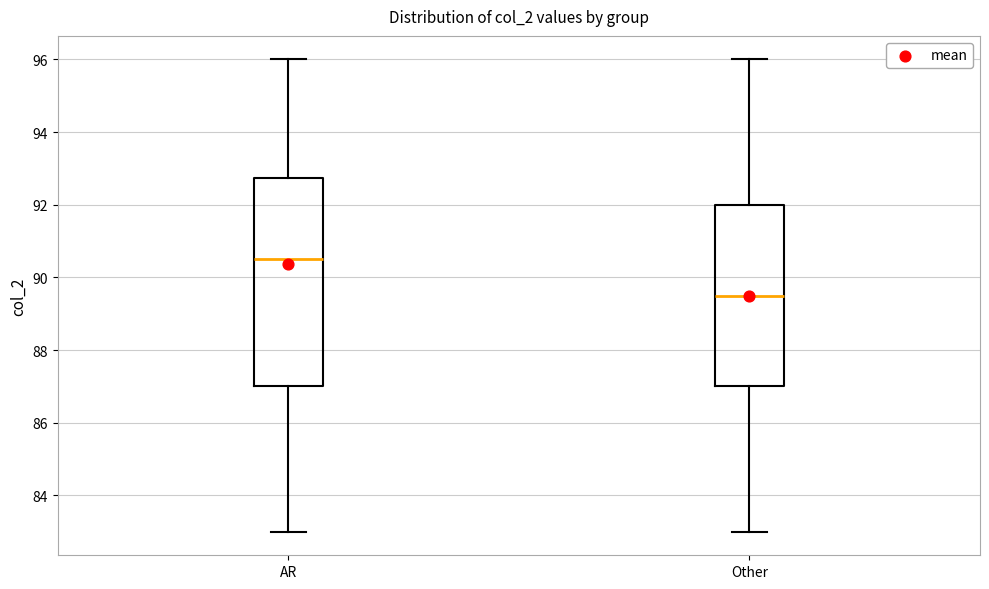

Which box has the lowest median line?

Other